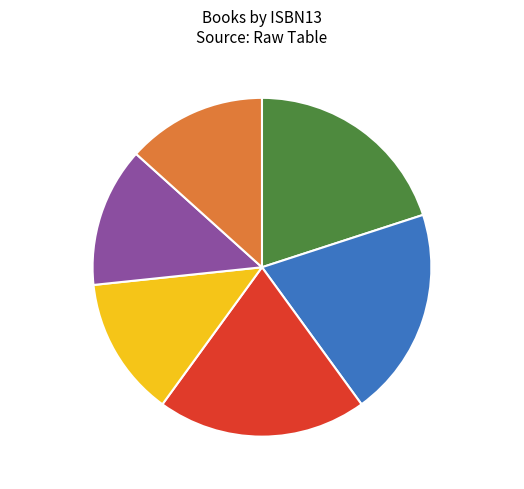

Is 9781481499132 the majority of the pie?

No